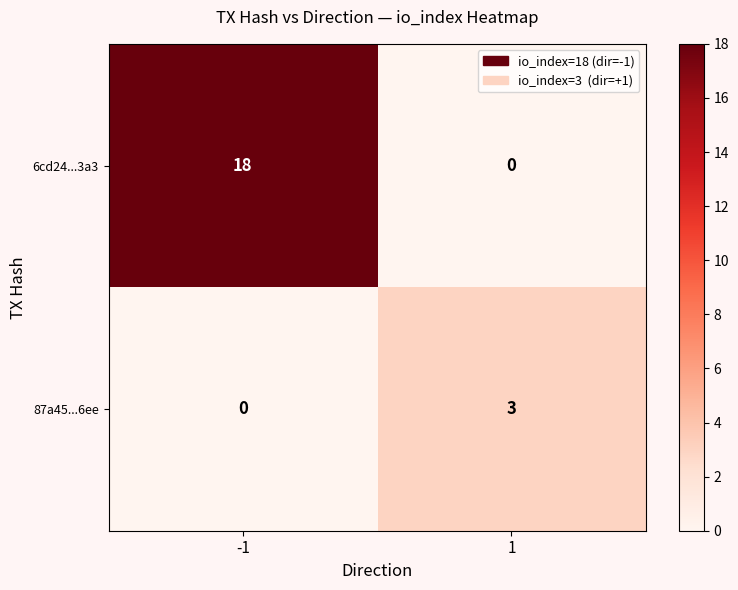

What is the sum of all 6cd24...3a3 values?

18